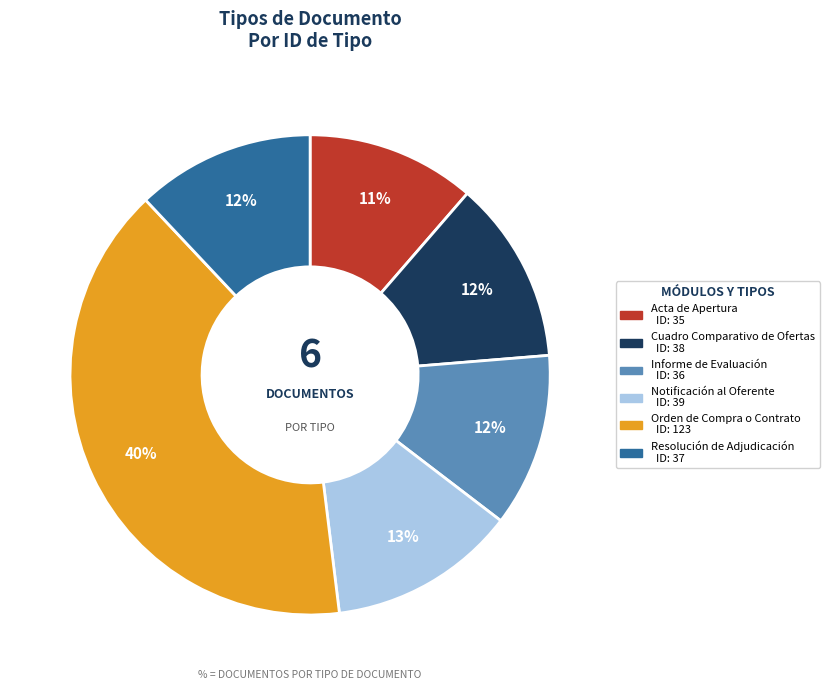

To the nearest percent, what percentage of the pie is Resolución de Adjudicación?

12%